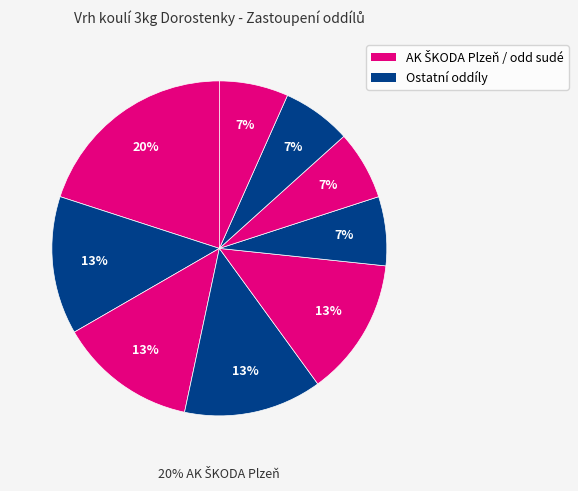

Is there a majority slice in this chart?

No